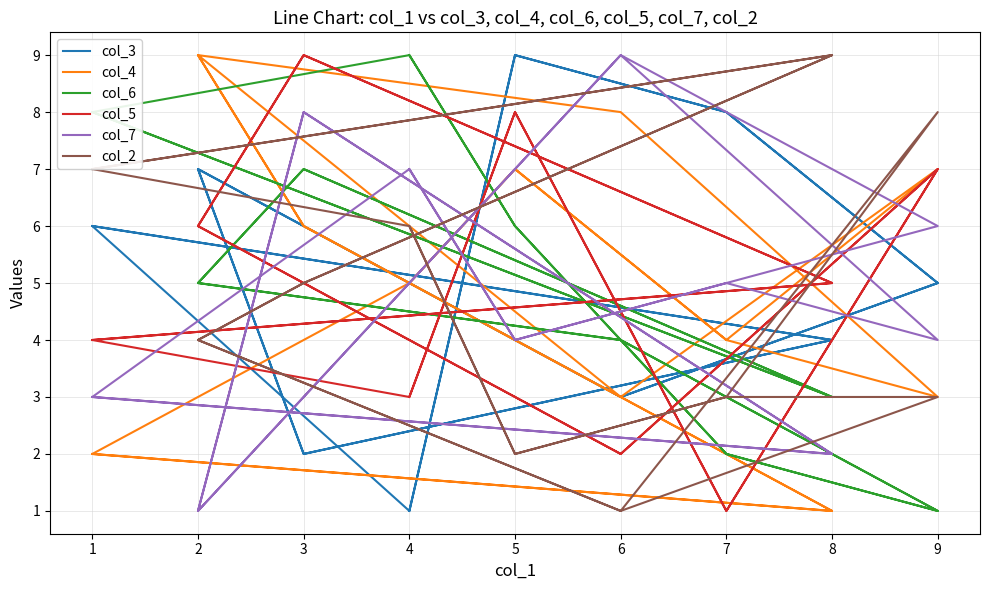

Rank the series by their maximum value, from highest to lowest.

col_3, col_4, col_6, col_5, col_7, col_2